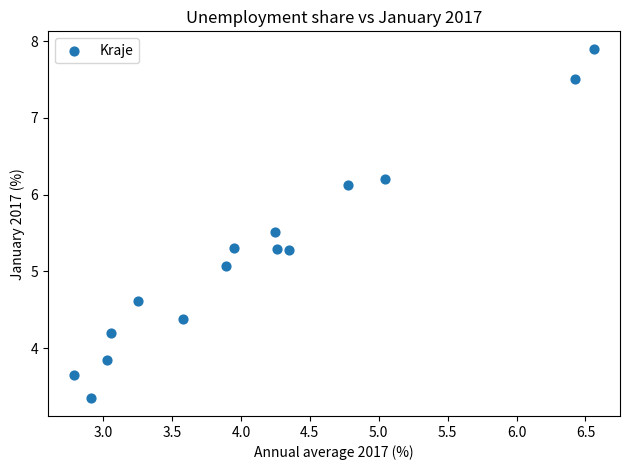

What is the range of X values (max minus min)?

3.8